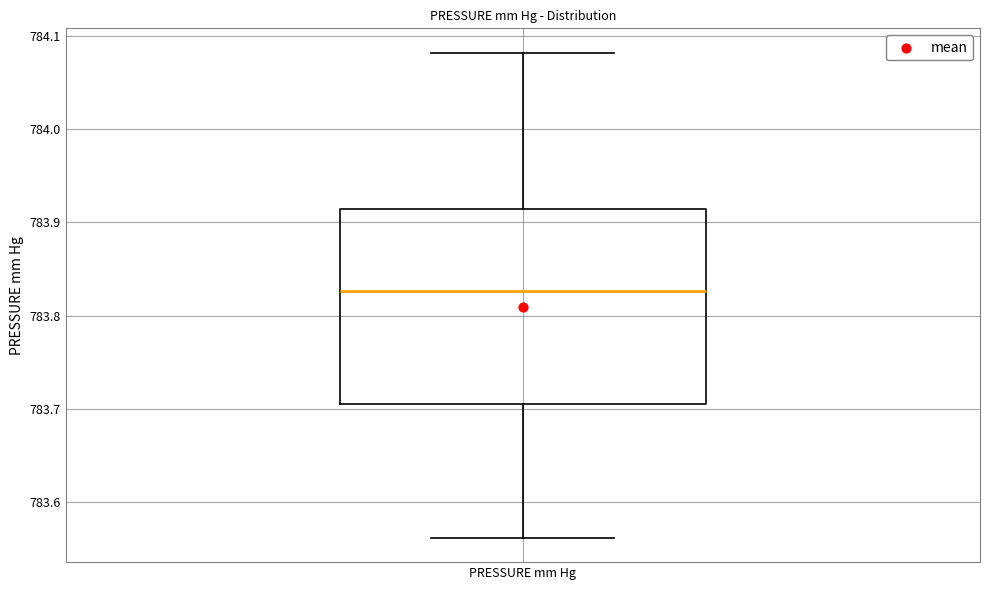

Read this box plot against the y-axis: the position of the median line, the range covered by the box, and the ends of both whiskers. The values are not printed on the chart, so give them approximately, as read against the axis.

median 783.83, box 783.71 to 783.91, whiskers 783.56 to 784.08